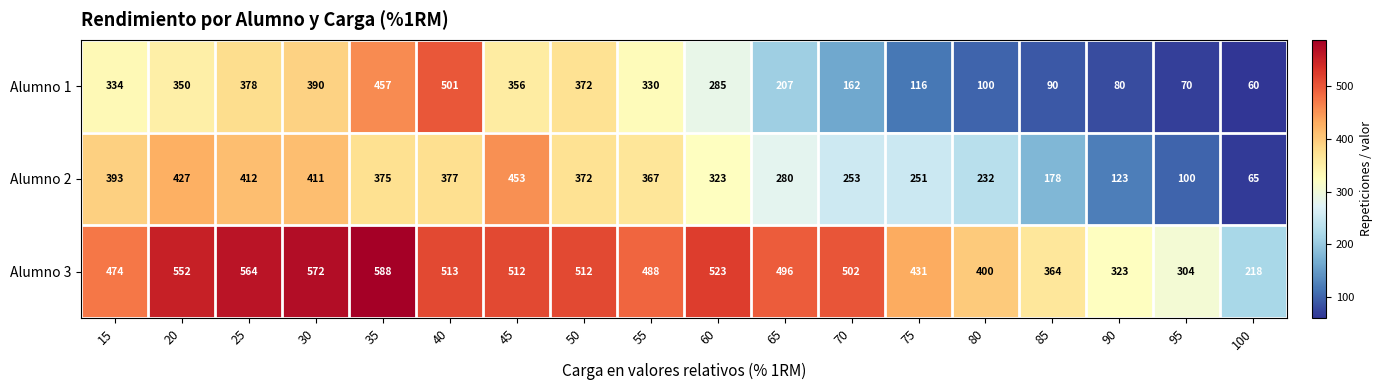

Which series has the largest range (max minus min)?

Alumno 1